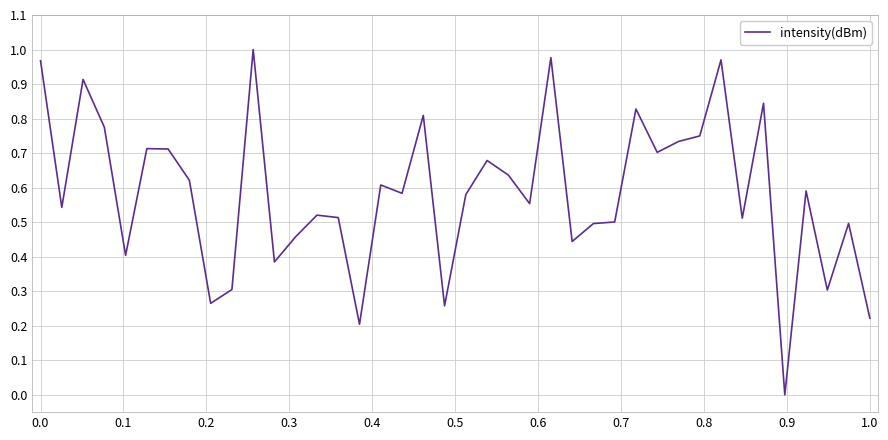

True or false: there are more than 0 points higher than both neighbors.

True